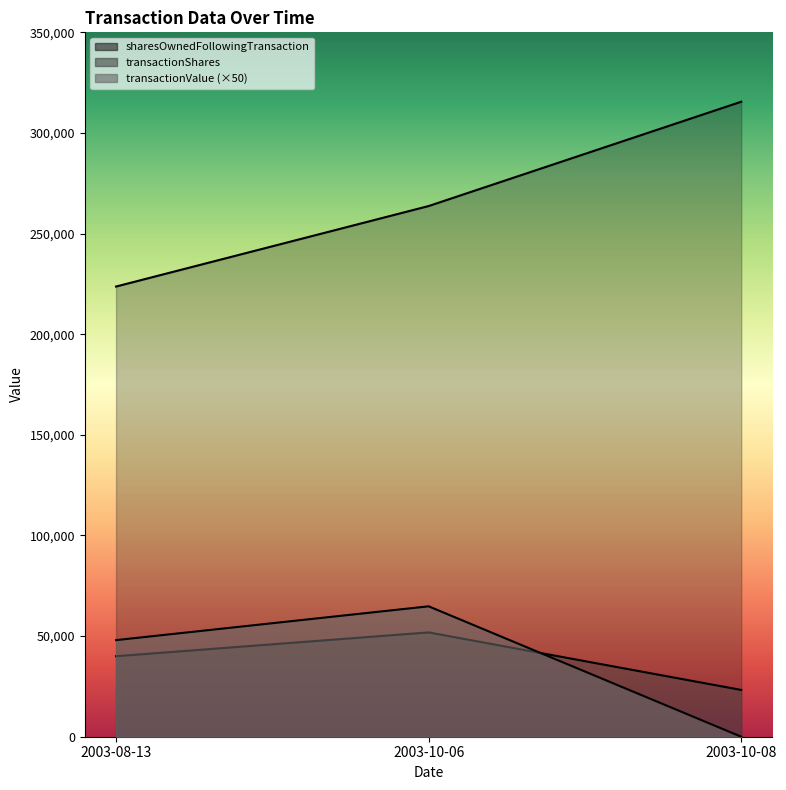

The value of transactionValue at 2003-10-08 is -38381. True or false?

False